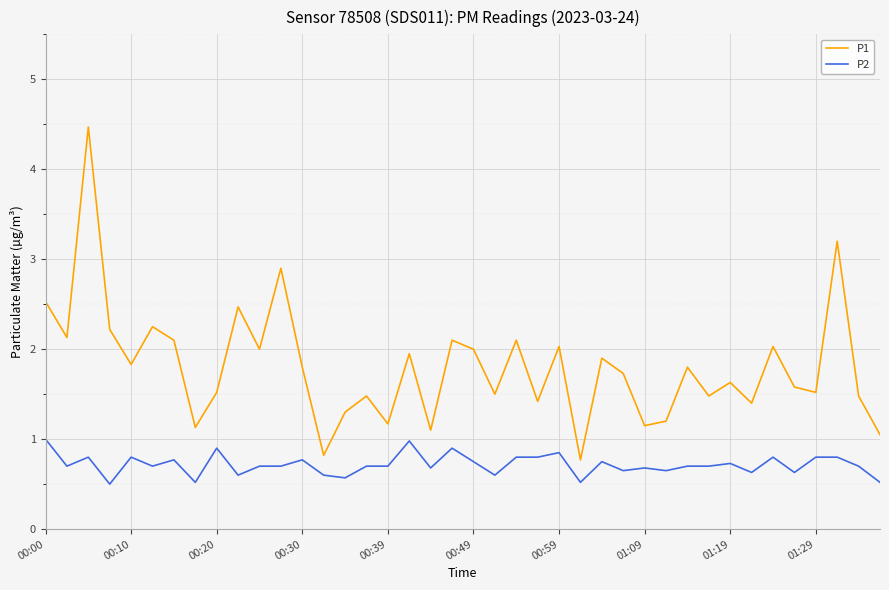

What is the greatest value displayed?

4.5